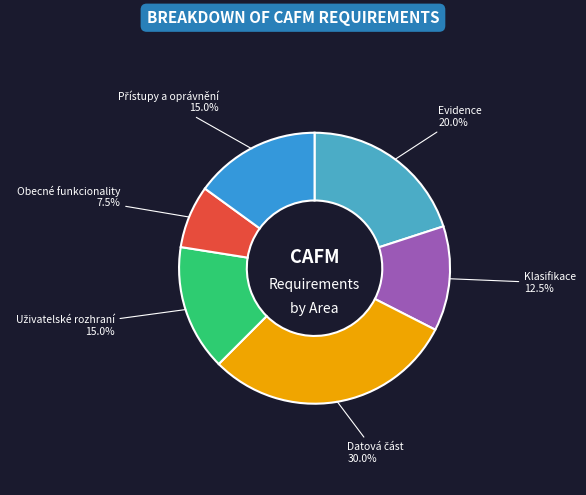

What percentage is the Evidence slice, to the nearest percent?

20%